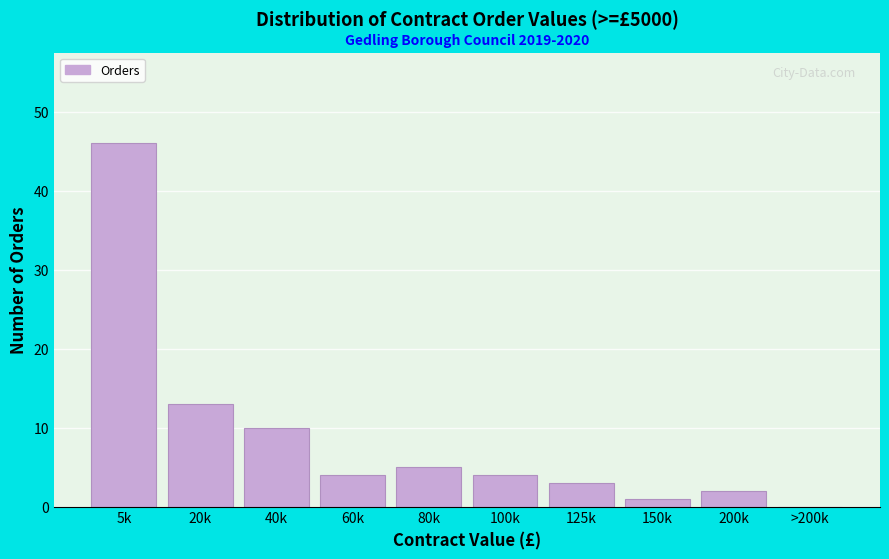

Reading right to left, list all the values displayed in this chart.

>200k=0	200k=2	150k=1	125k=3	100k=4	80k=5	60k=4	40k=10	20k=13	5k=46